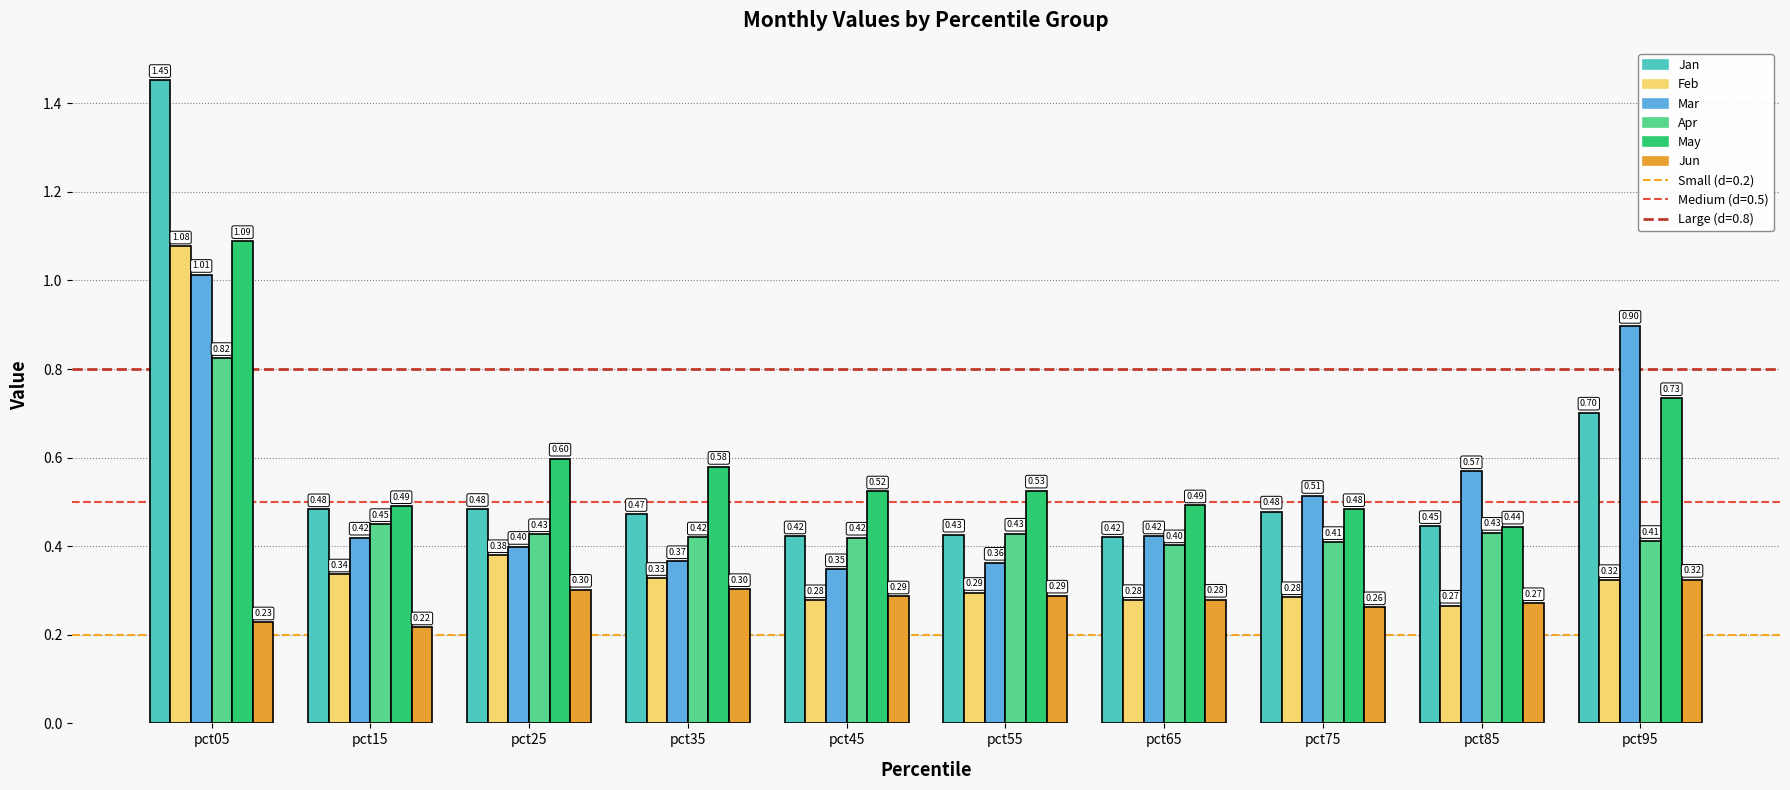

What is the difference between the Jan values at pct95 and pct45?

0.3